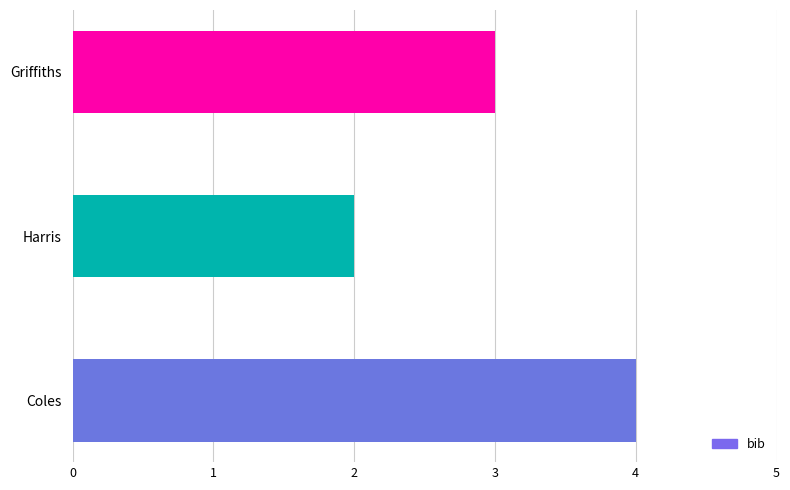

How many distinct data groups are displayed?

1